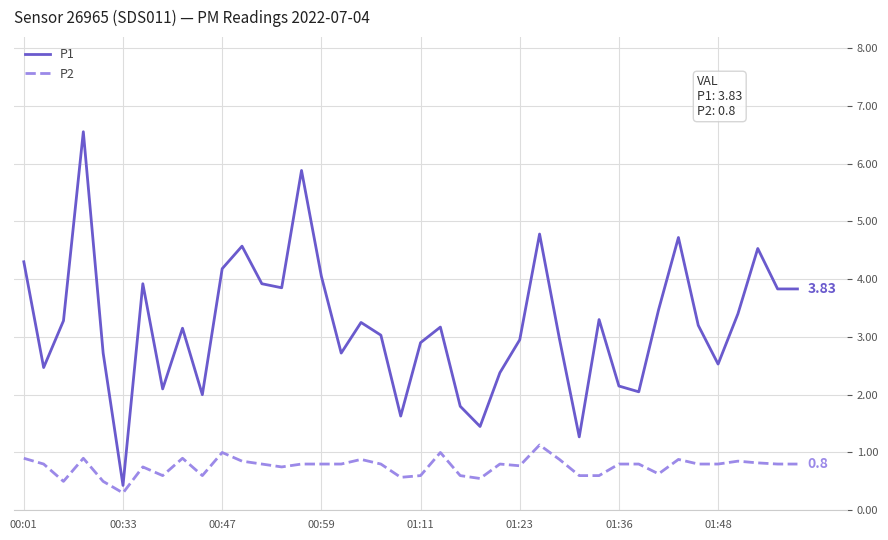

What is the difference between the maximum and minimum values in the P2 series?

0.8